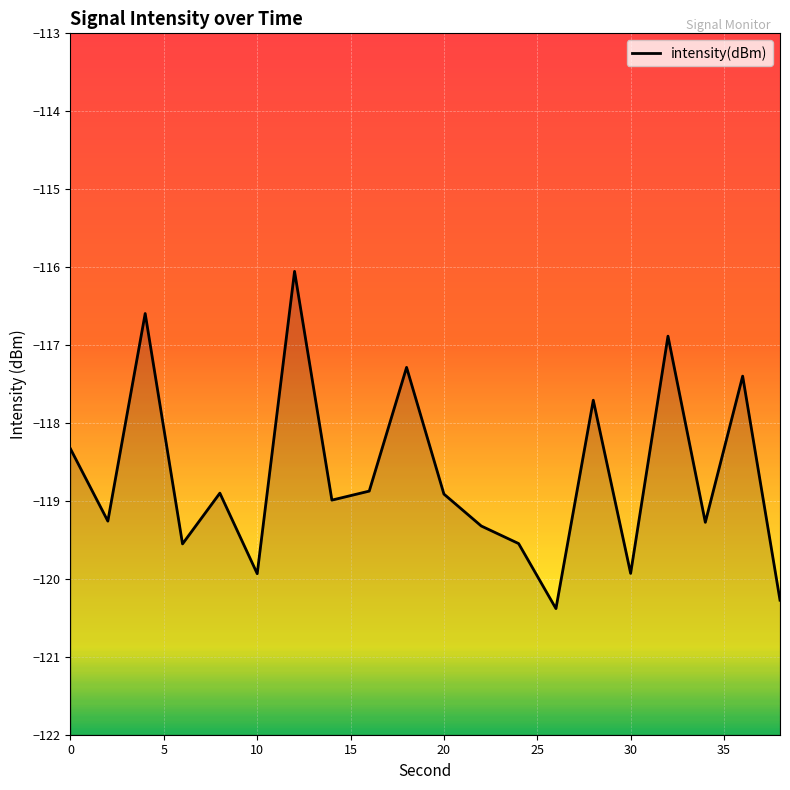

What is the difference between the maximum and minimum values?

4.3